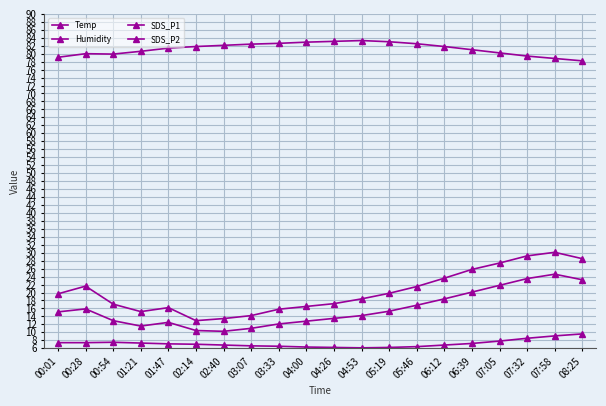

The Humidity series shows 115.3 at 04:26. True or false?

False